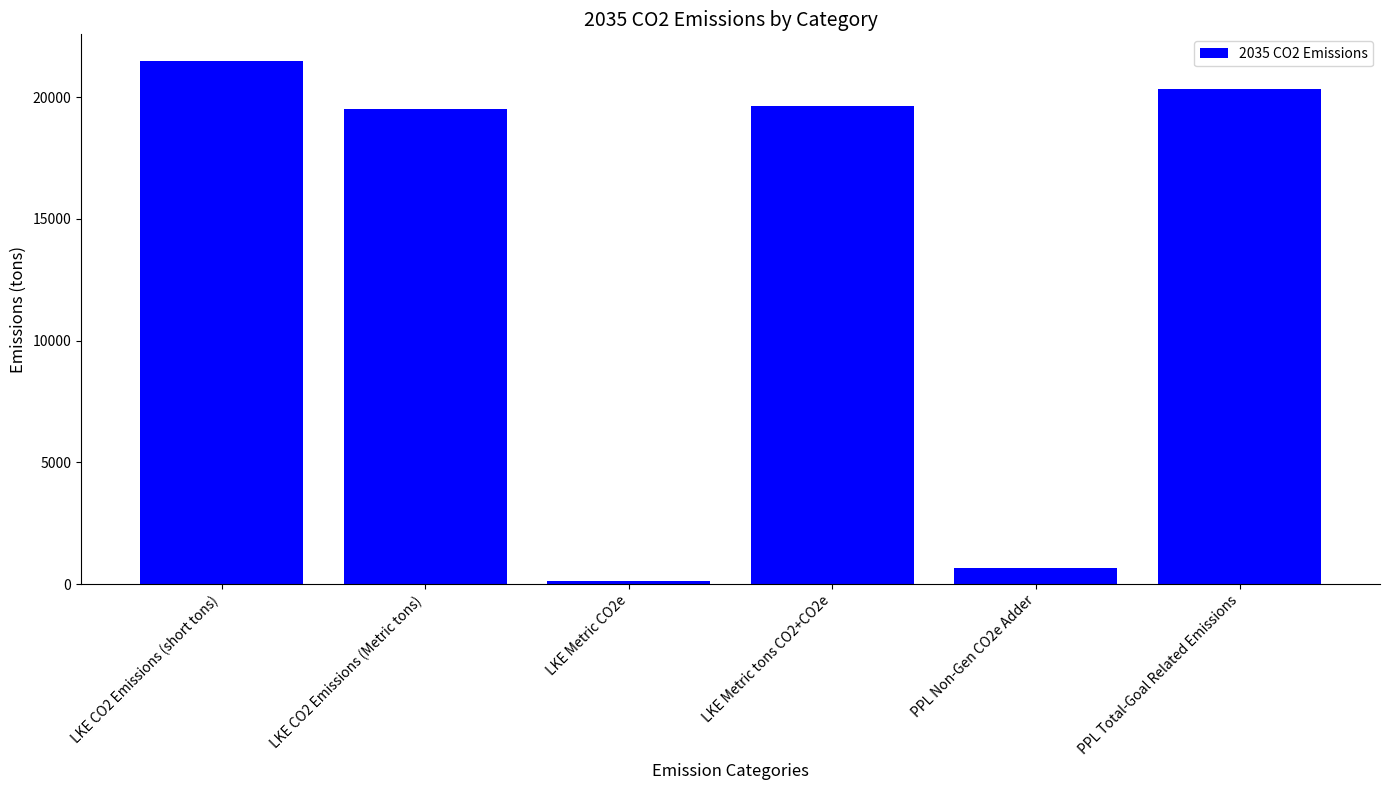

What is the label of the 6th bar from the right?

LKE CO2 Emissions (short tons)